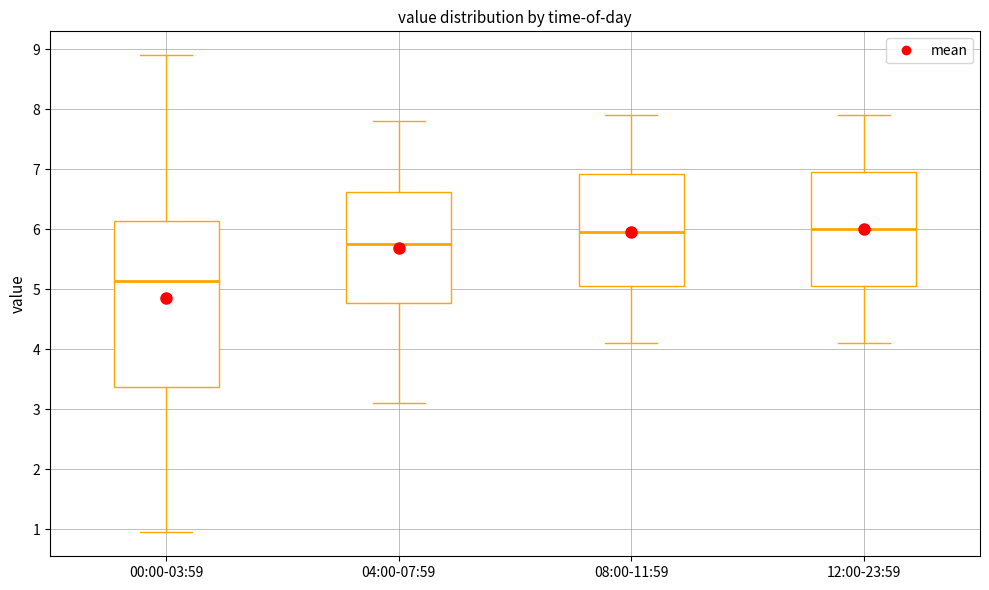

Where does the median line of the box for 00:00-03:59 sit on the y-axis? The values are not printed on the chart, so give them approximately, as read against the axis.

5.1